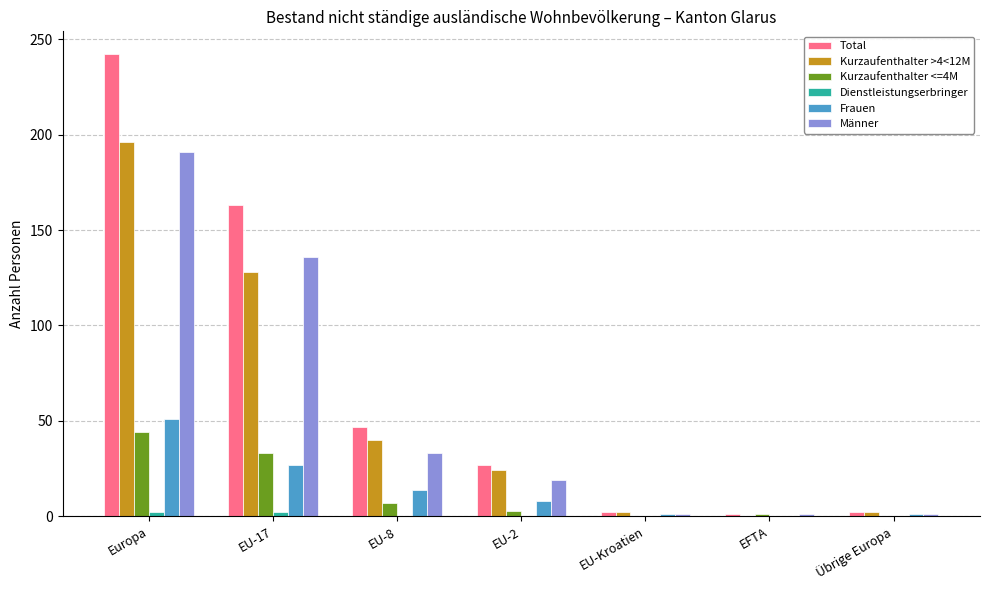

What is the approximate value of Kurzaufenthalter >4<12M at EU-17?

128